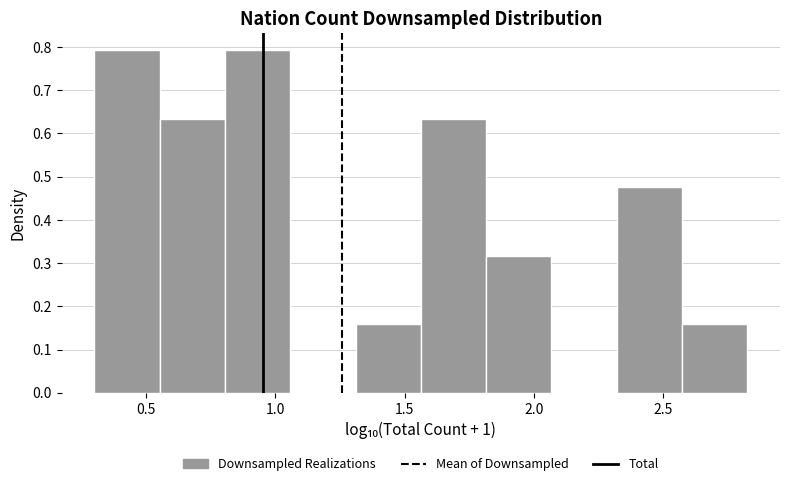

Reading left to right, list every bar in this chart as the range it spans on the x-axis followed by its height. Neither the bar edges nor the heights are printed on the chart, so give them approximately, as read against the axes.

0.30 to 0.55: 0.79
0.55 to 0.80: 0.63
0.80 to 1.05: 0.79
1.05 to 1.30: 0
1.30 to 1.55: 0.16
1.55 to 1.80: 0.63
1.80 to 2.05: 0.32
2.05 to 2.30: 0
2.30 to 2.55: 0.48
2.55 to 2.80: 0.16